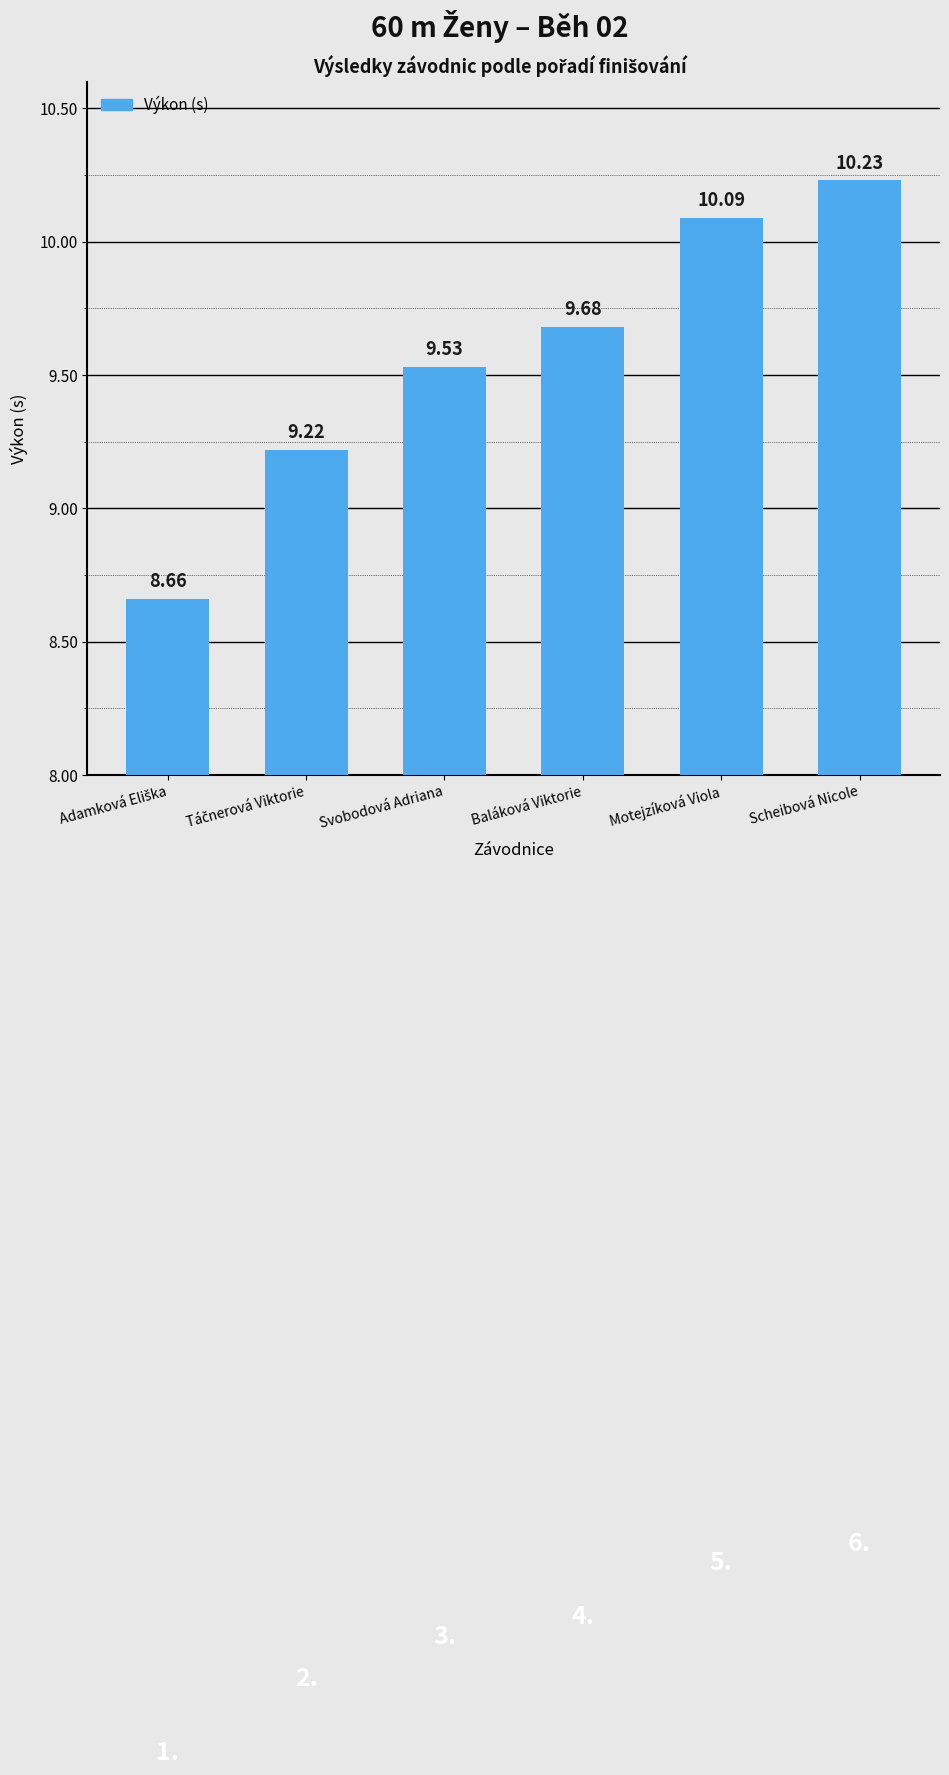

What is the label of the 3rd bar from the left?

Svobodová Adriana